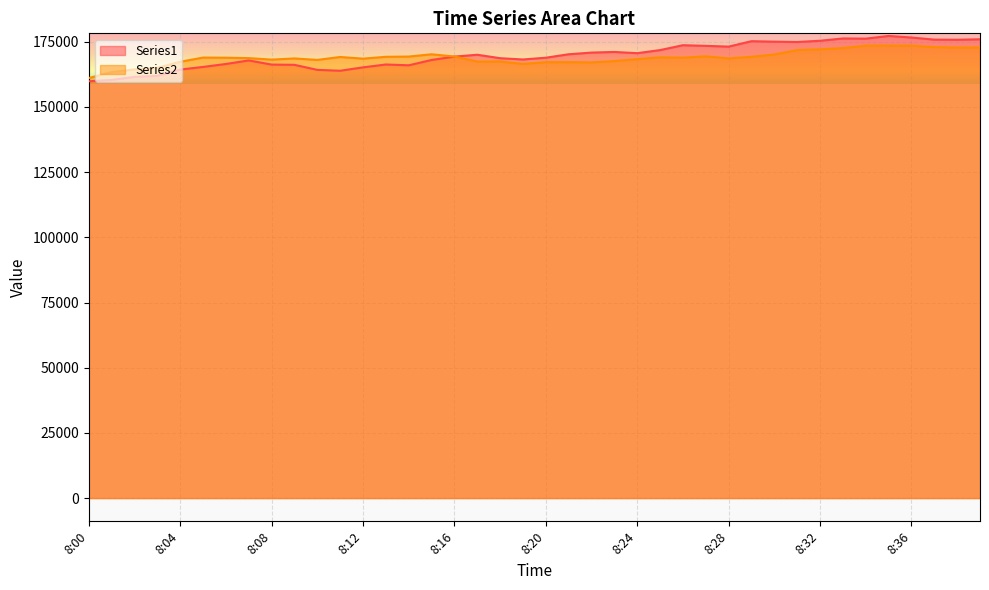

What is the value of the Series1 point at the 13th from the left?

165191